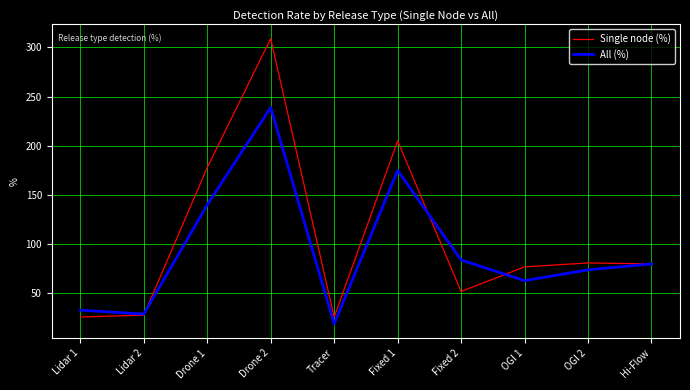

Which category has the highest value in the All (%) series?

Drone 2